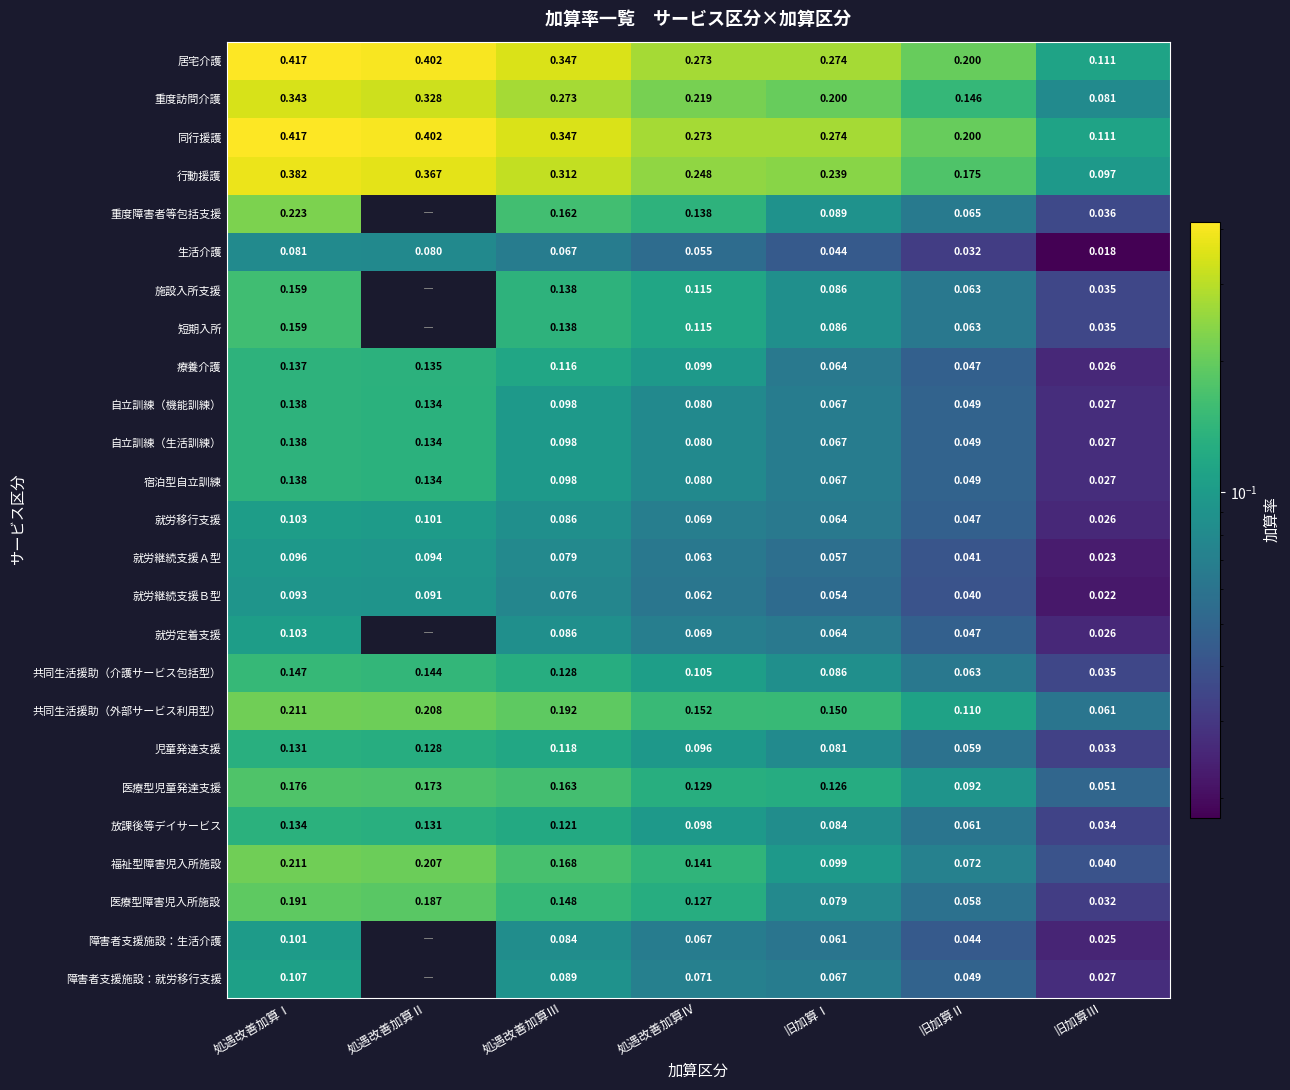

Between 処遇改善加算Ⅱ and 処遇改善加算Ⅰ, which is larger?

処遇改善加算Ⅰ